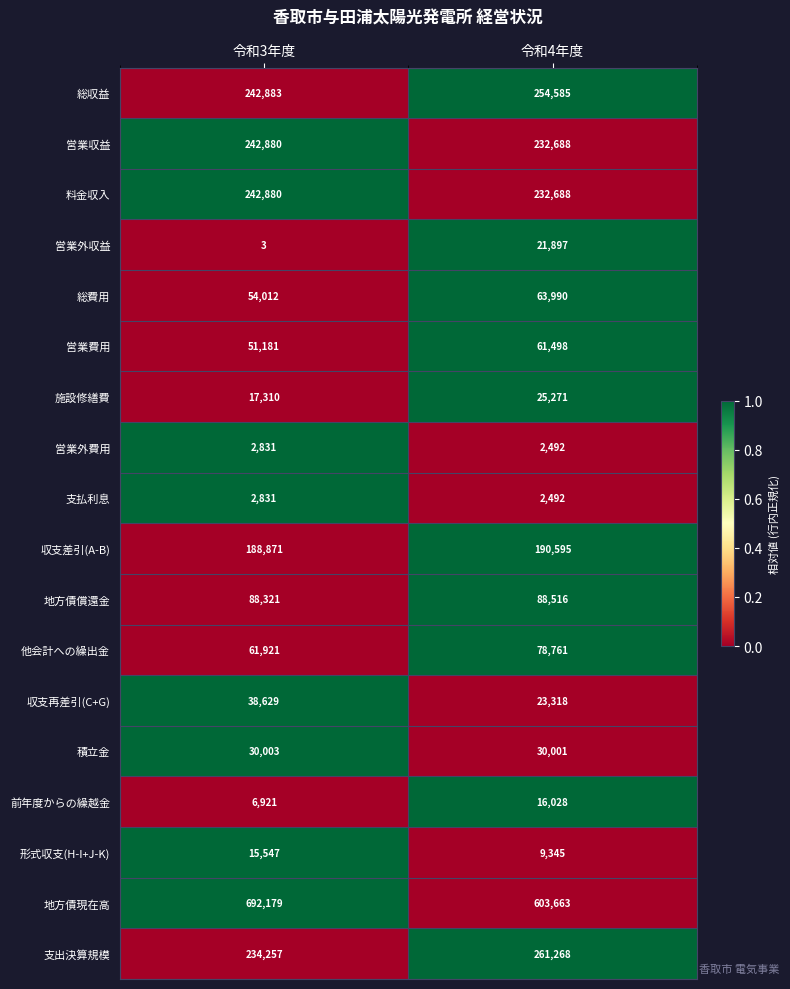

Which series has the widest spread of values?

地方債現在高